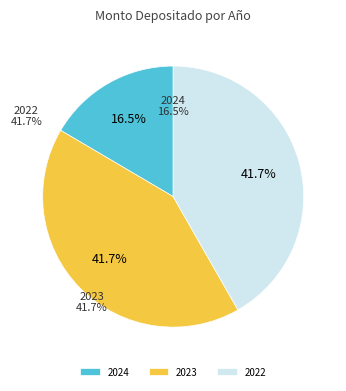

What is the total percentage of 2022 and 2024?

58.3%